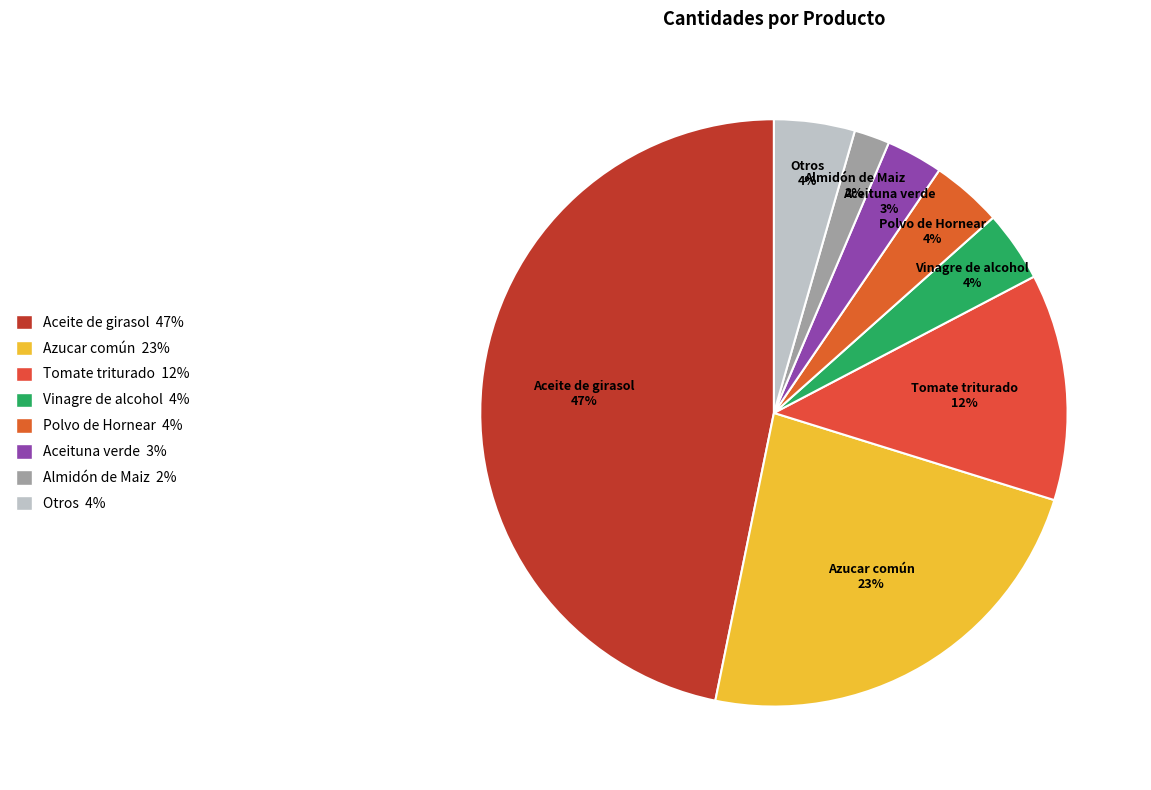

Is there any slice that represents more than half of the pie?

No